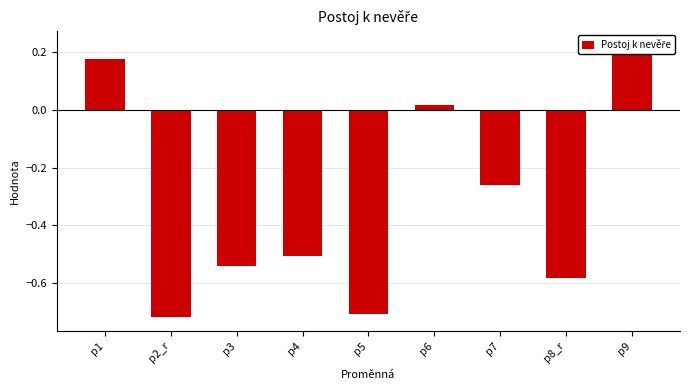

How many data points are less than 0?

6